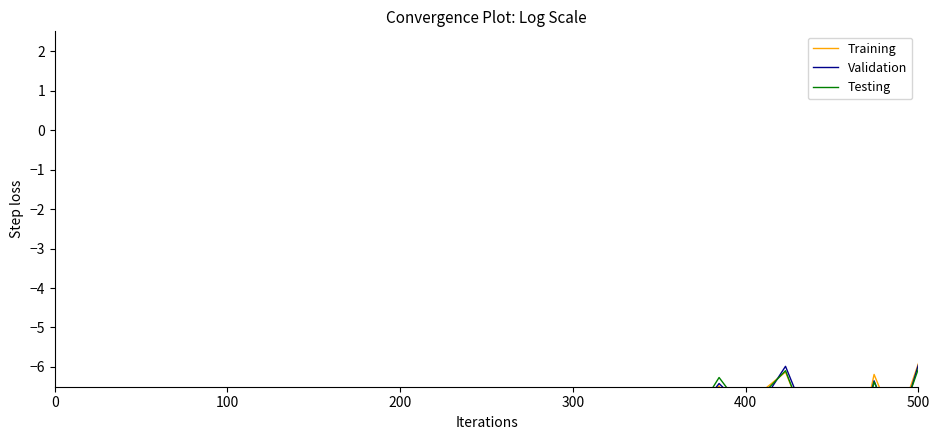

Where is Testing nearest to the value -10?

36